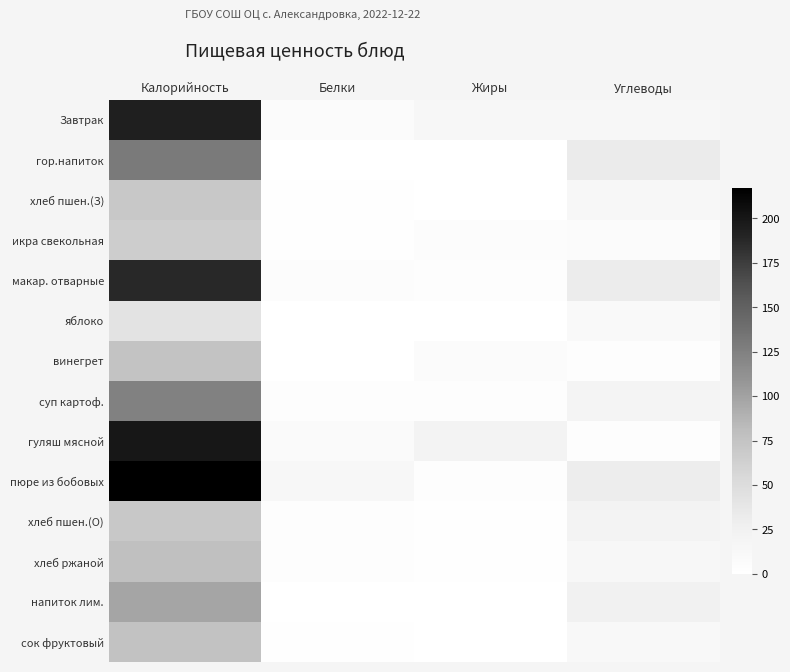

Which series has the largest range (max minus min)?

пюре из бобовых